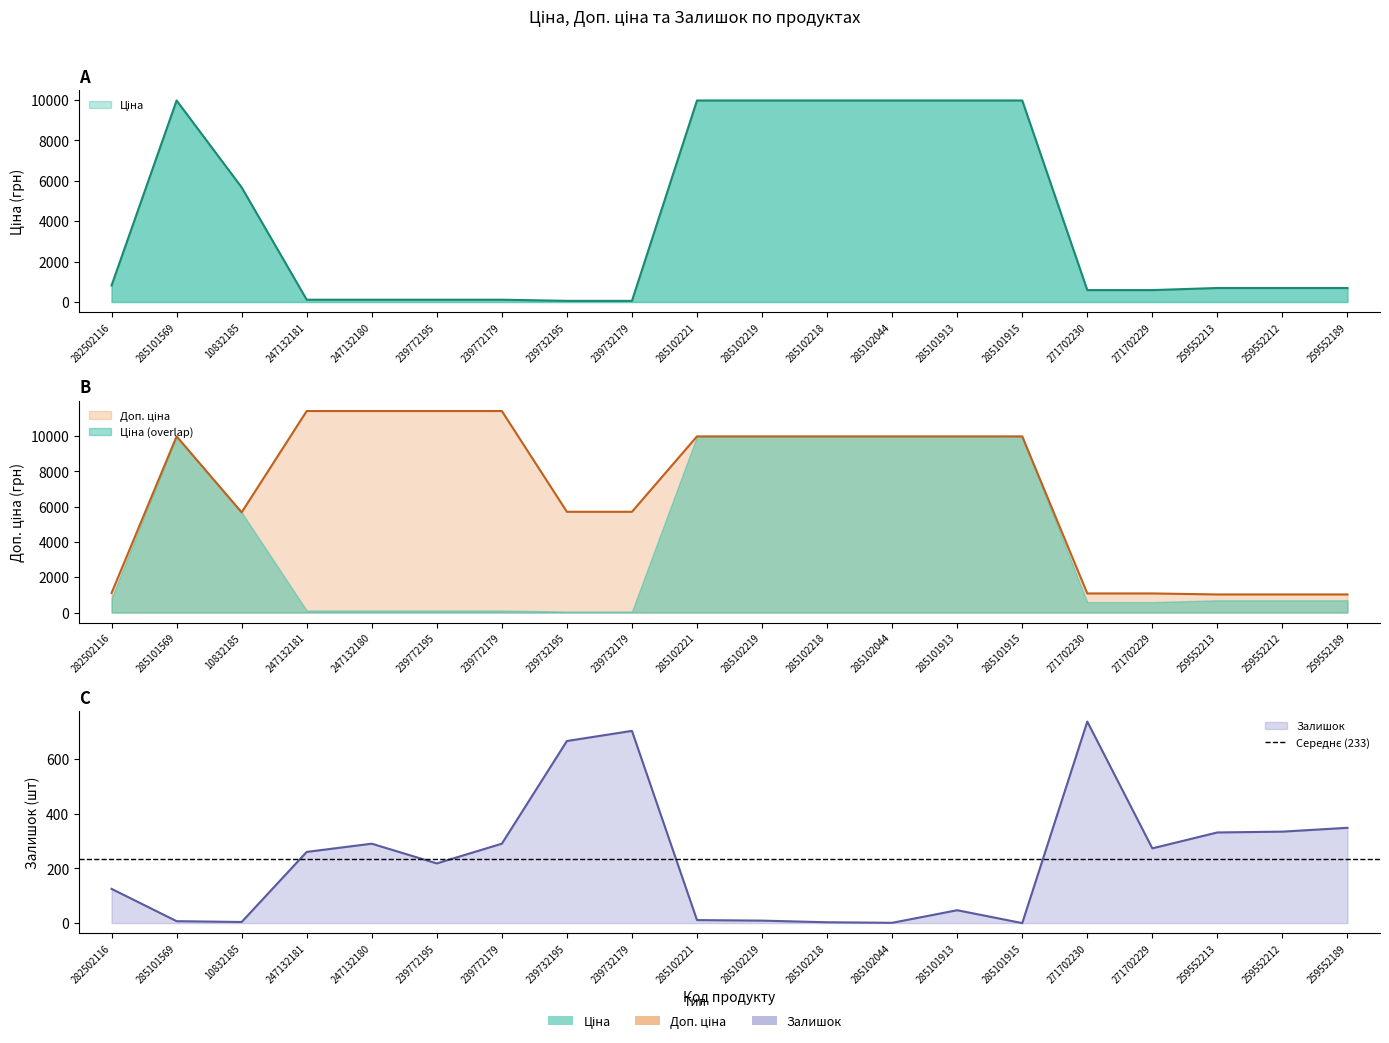

True or false: Доп. ціна has a value of 1478.9 at 282502116.

False